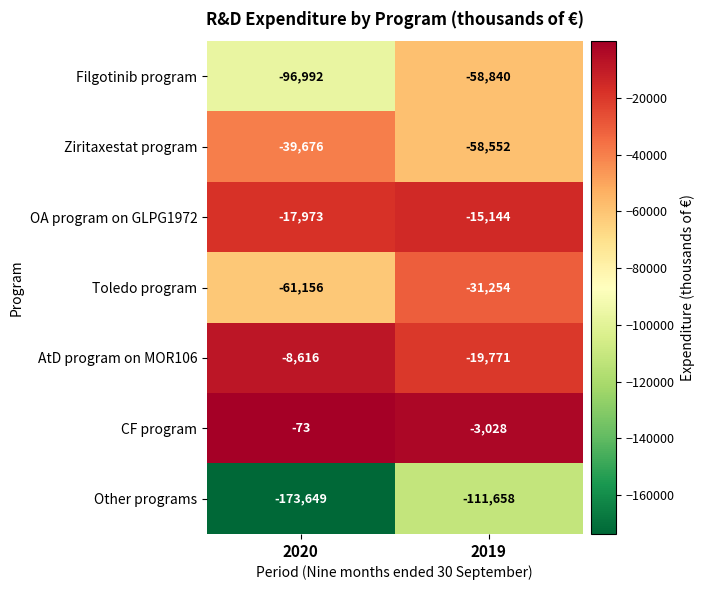

What is the sum of all OA program on GLPG1972 values?

-33117